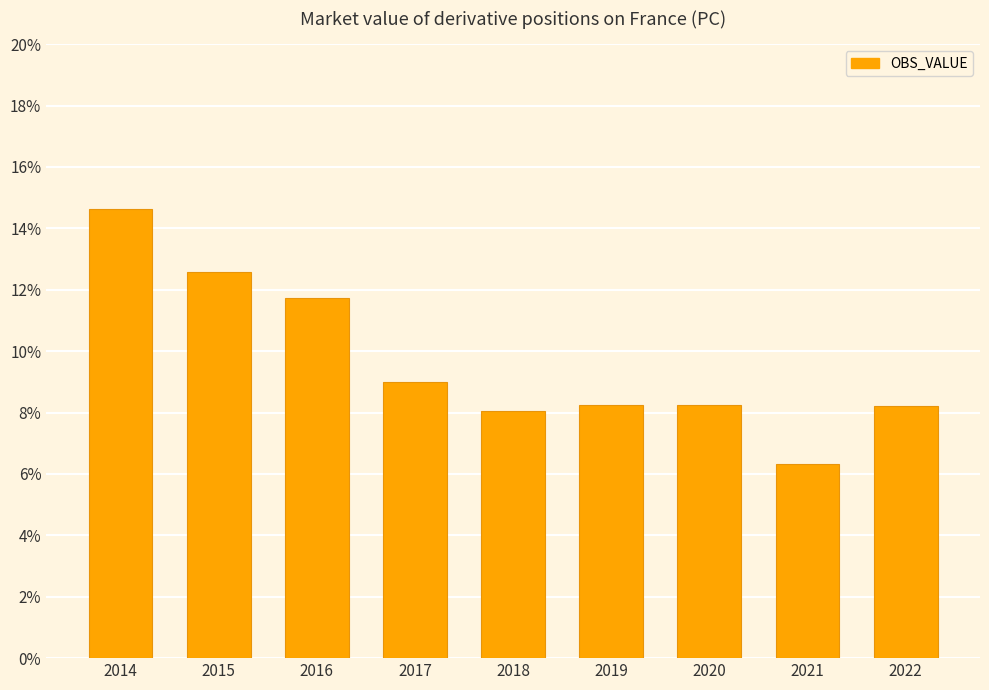

The chart shows a value of 8.3 at 2021. True or false?

False